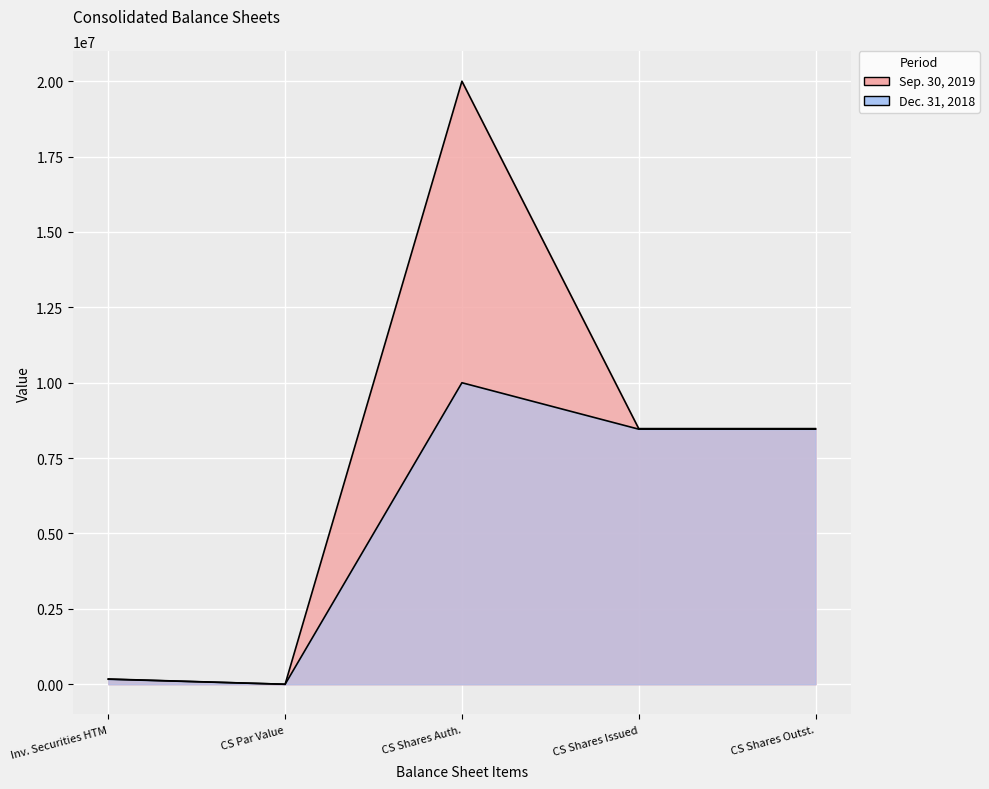

The value of Dec. 31, 2018 at Inv. Securities HTM is 293085. True or false?

False